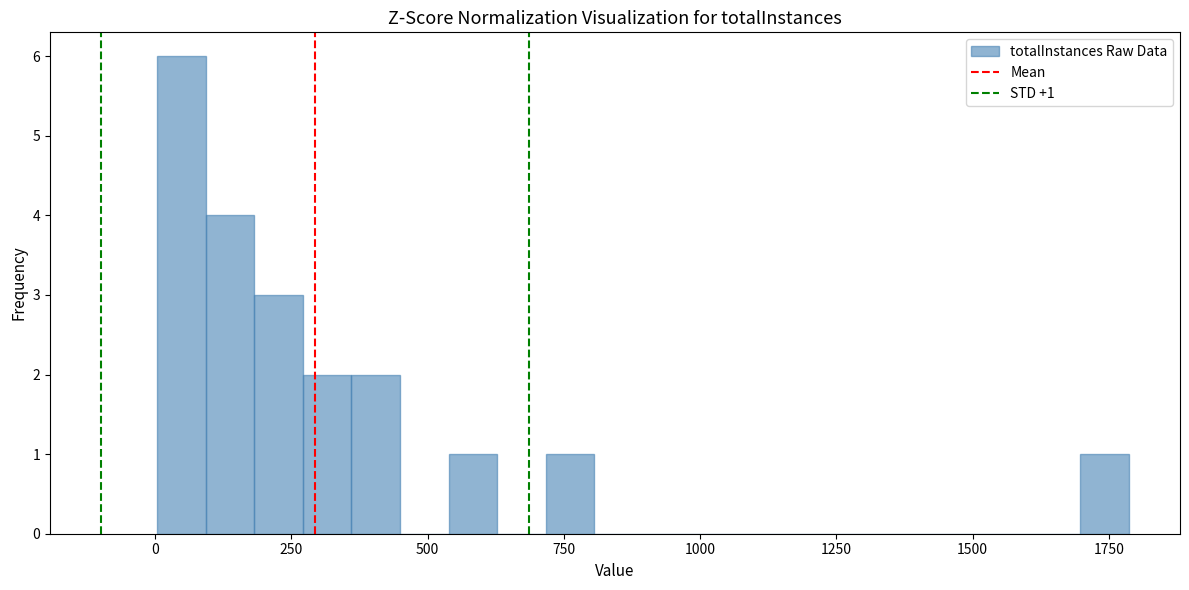

Read against the x-axis, roughly where is the centre of the tallest bar?

50